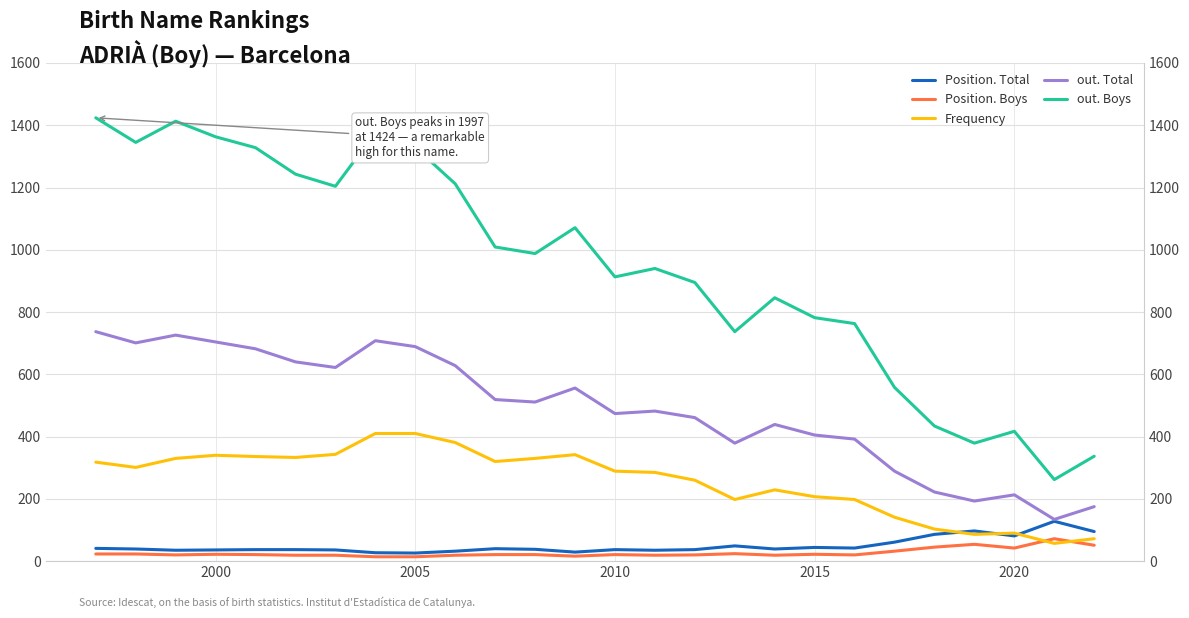

Rank the series at 2005 from highest to lowest value.

out. Boys, out. Total, Frequency, Position. Total, Position. Boys